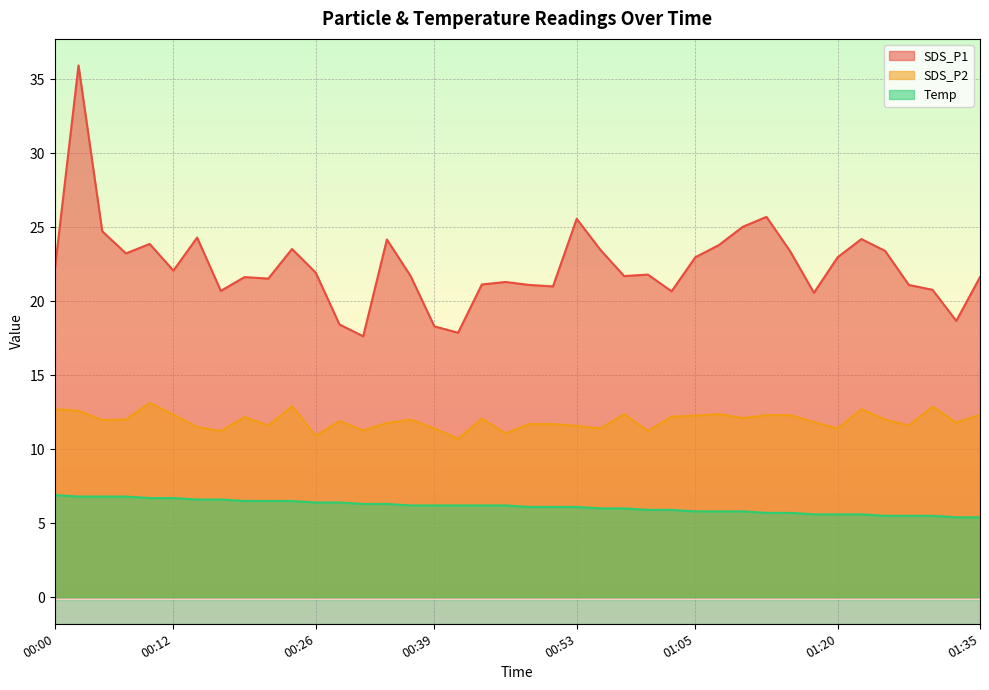

List the series in order of their overall mean, highest first.

SDS_P1, SDS_P2, Temp